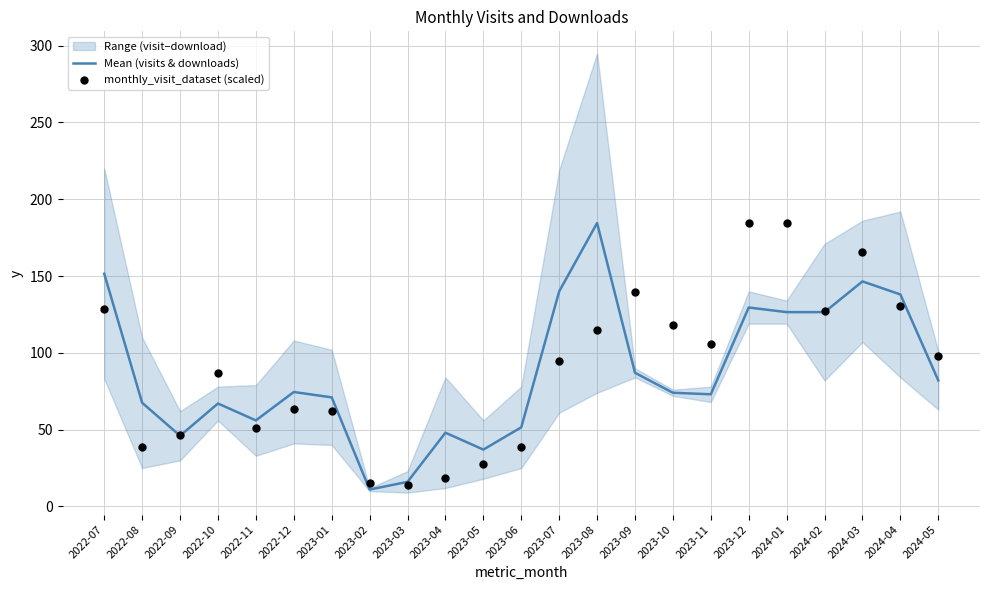

Which series reaches the minimum Y coordinate?

Mean (visits & downloads)